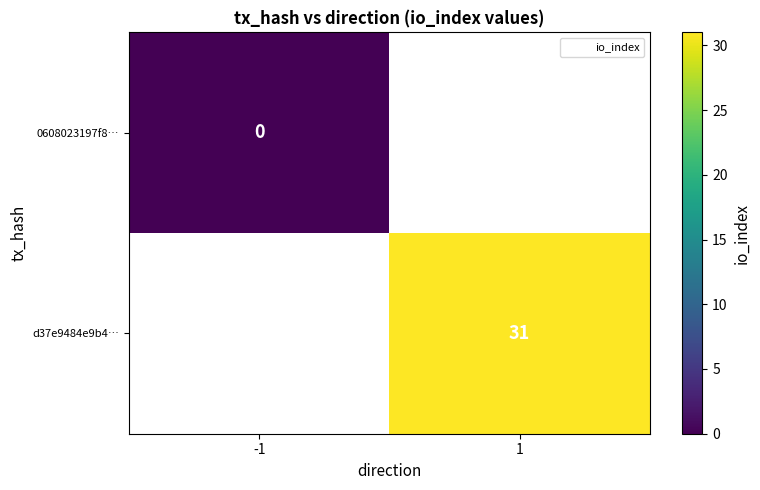

Is the value of 0608023197f8… at 1 greater than the value of d37e9484e9b4… at 1?

No